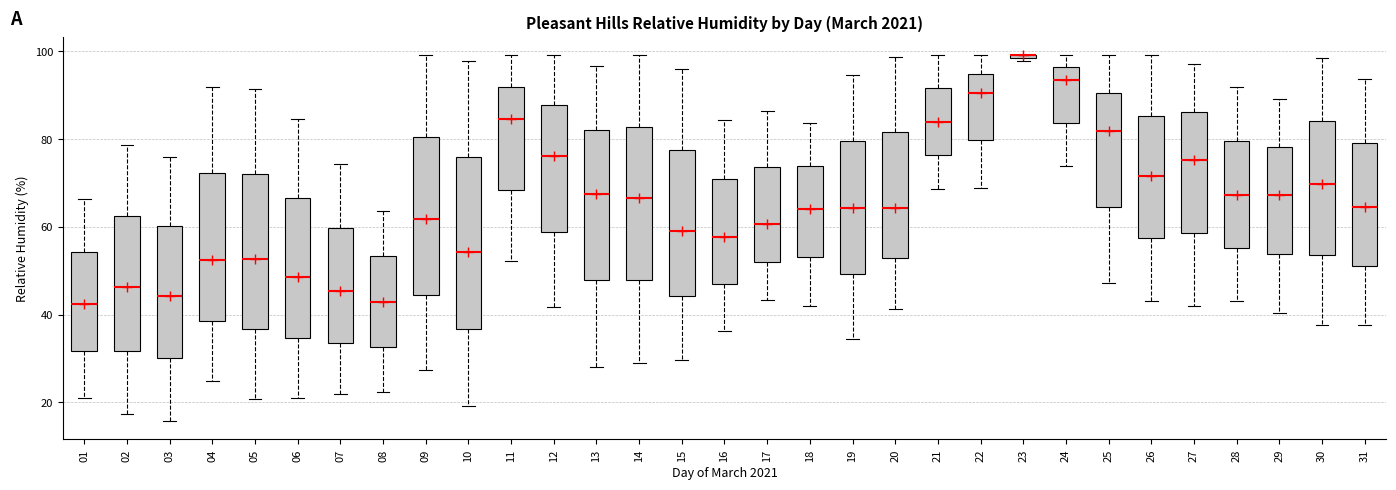

Where is the upper edge of the box at x = 08 on the y-axis? The values are not printed on the chart, so give them approximately, as read against the axis.

54